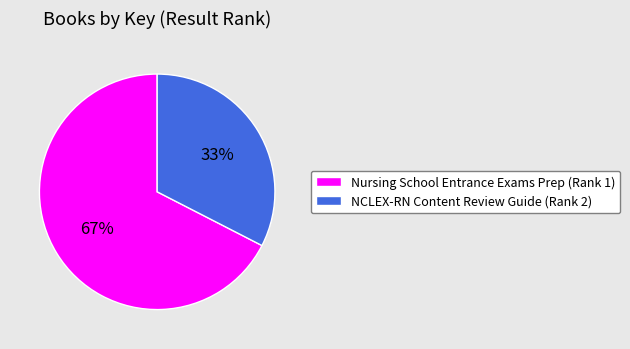

Does any single category account for the majority?

Yes